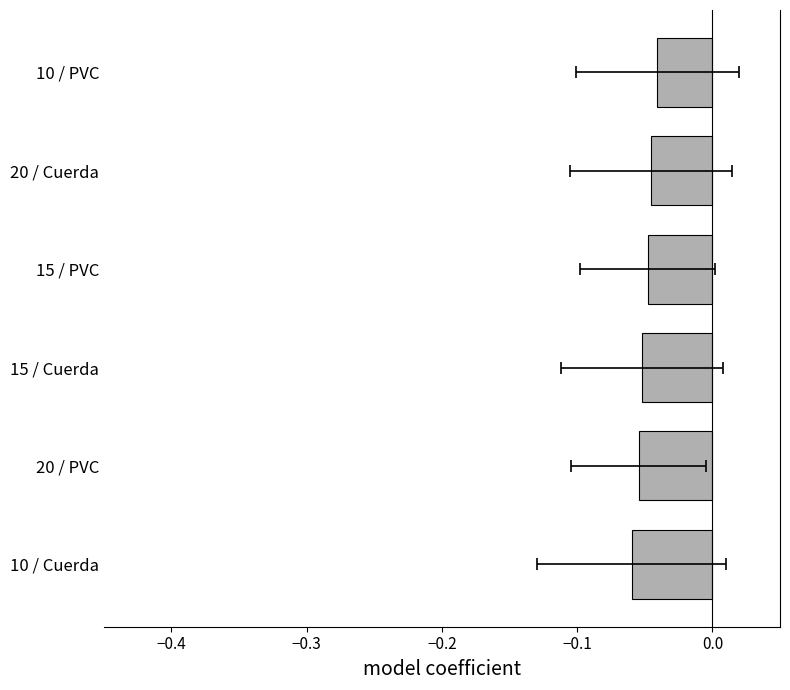

The value at 10 / PVC is -0.1. True or false?

False